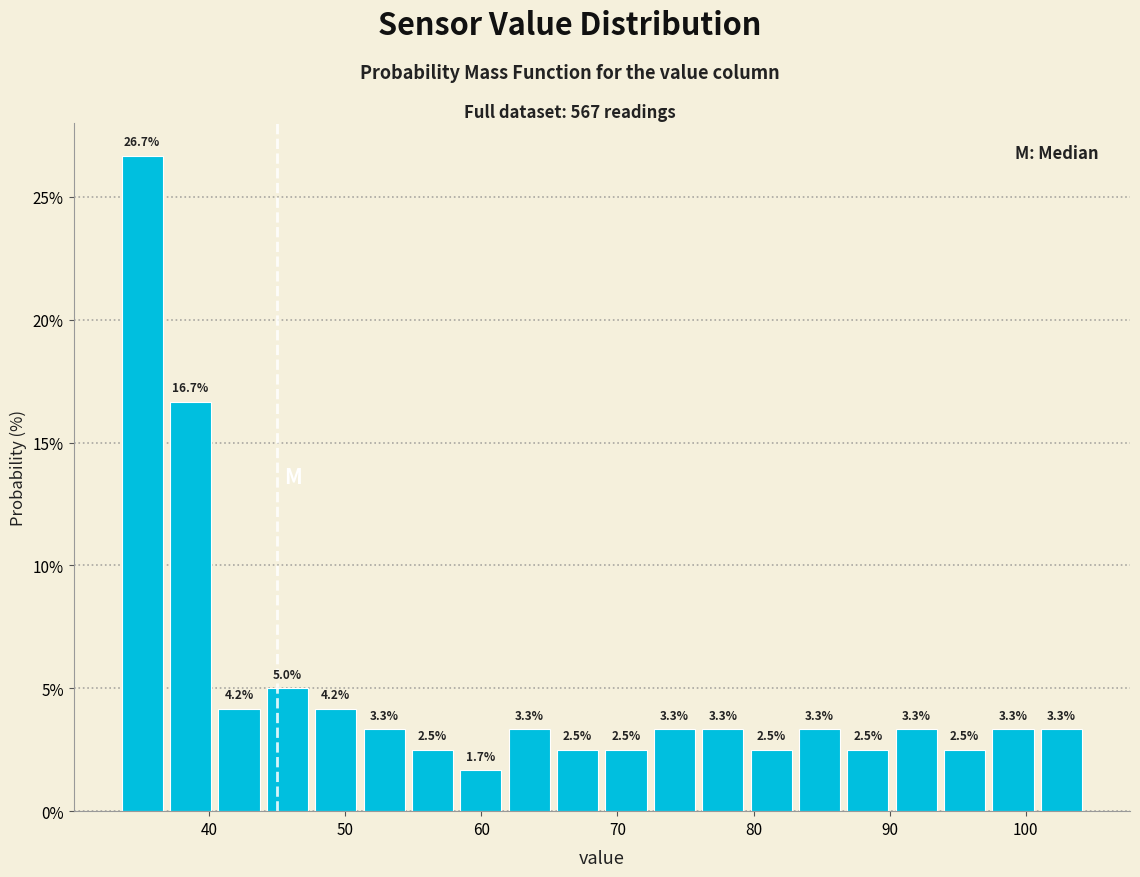

Read against the x-axis, roughly where is the centre of the tallest bar?

35